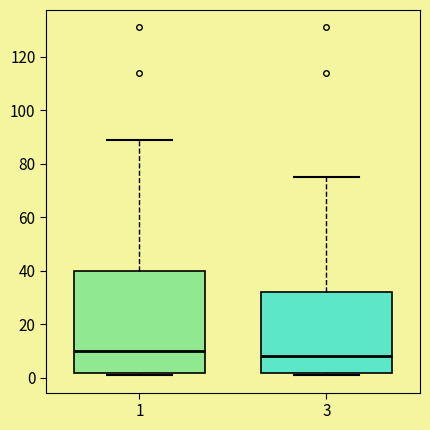

Where is the lower edge of the box at x = 1 on the y-axis? The values are not printed on the chart, so give them approximately, as read against the axis.

2